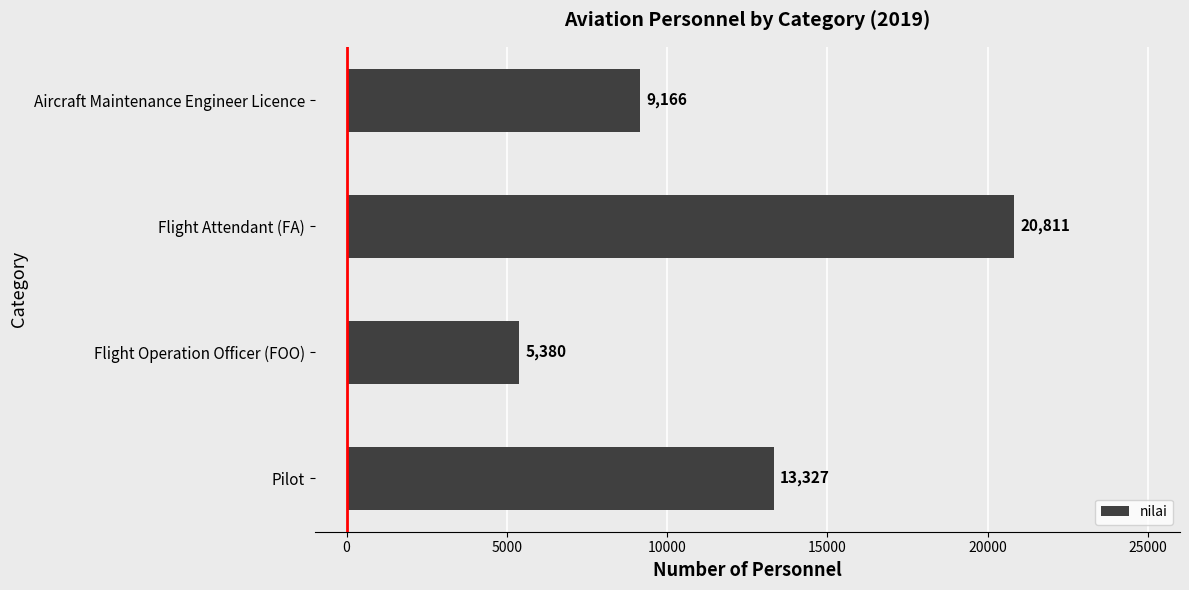

Read the value at Pilot, to the nearest 50.

13350